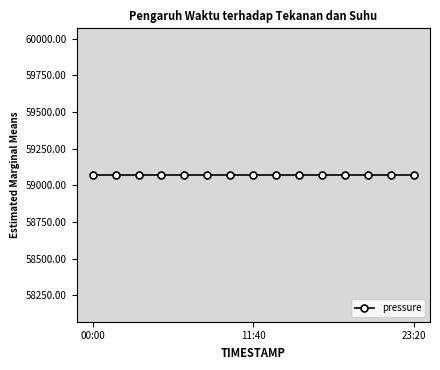

What is the label of the 9th point from the right?

10:00